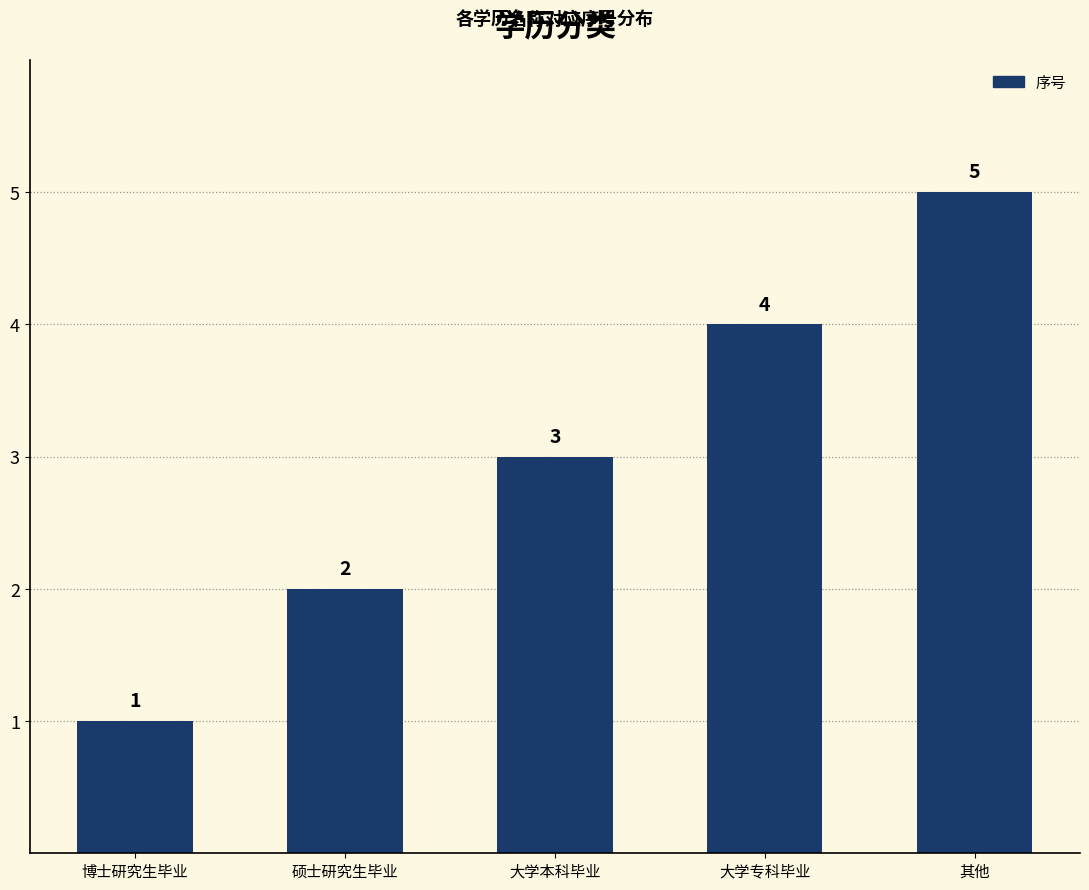

Reading left to right, transcribe all the data shown in this chart.

博士研究生毕业=1	硕士研究生毕业=2	大学本科毕业=3	大学专科毕业=4	其他=5